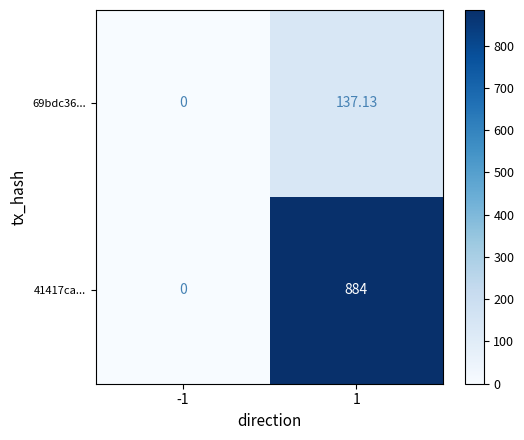

Is the value of 69bdc36... at 1 greater than the value of 41417ca... at -1?

Yes